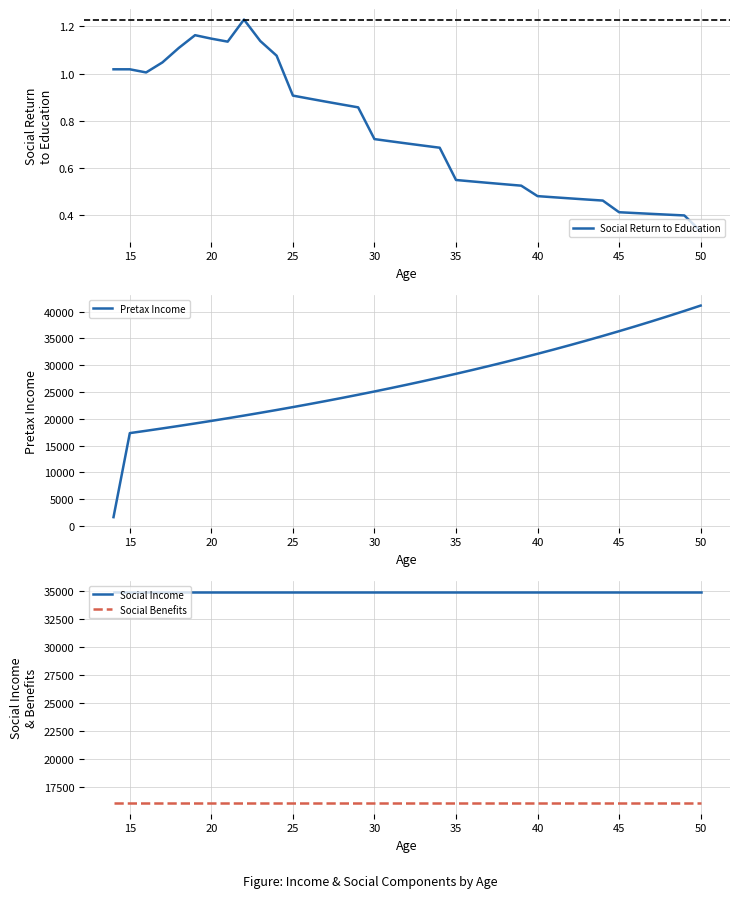

Which series has the largest range (max minus min)?

Pretax Income